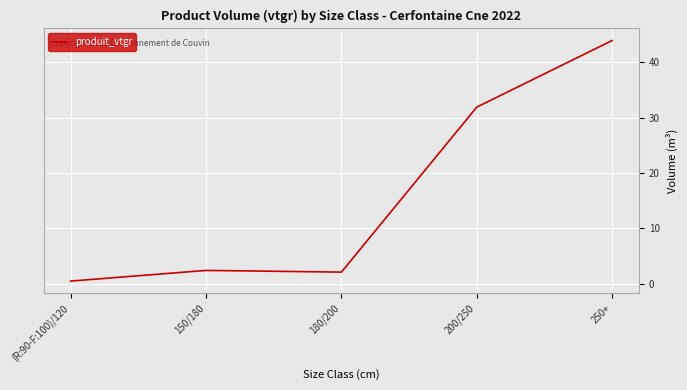

At which category does the data reach its first local valley?

180/200